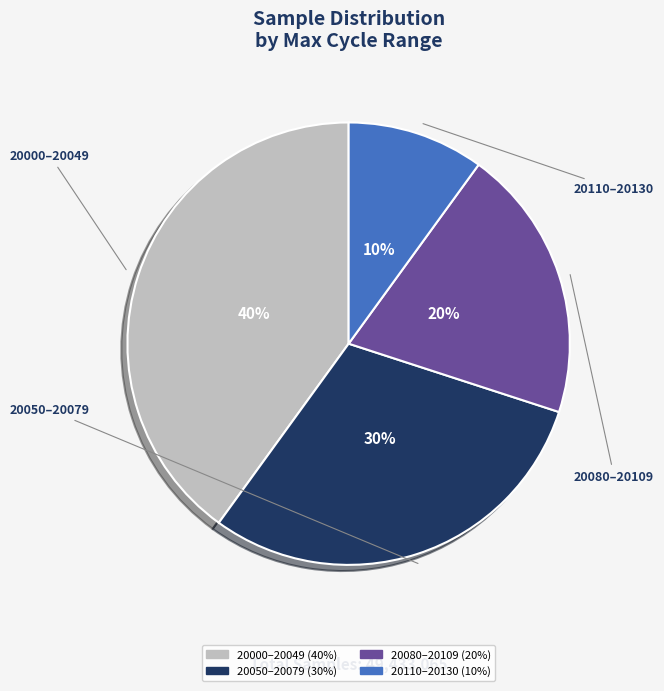

How many segments does this pie chart have?

4